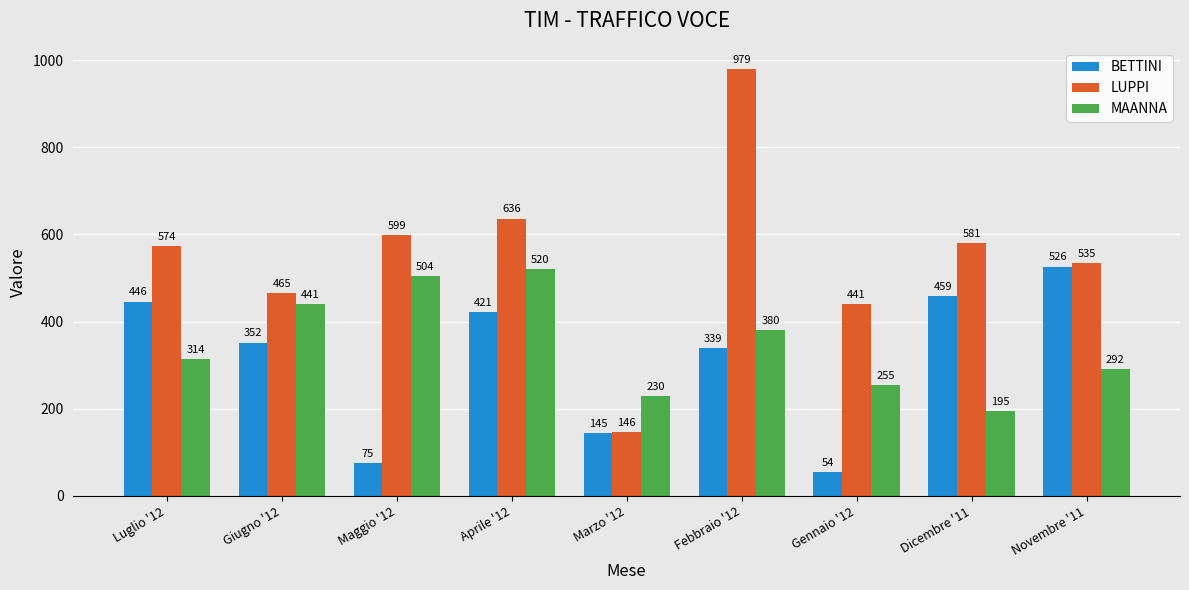

How many data points in BETTINI are less than 352?

4